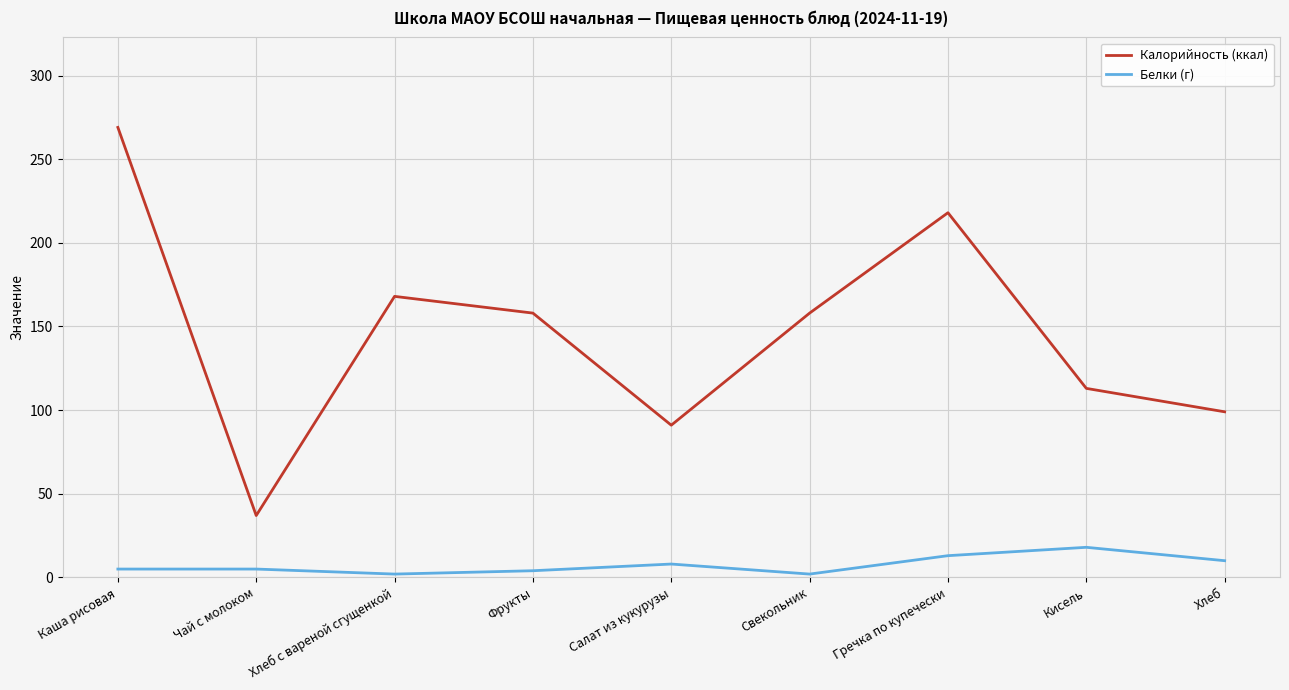

What position from the left is Каша рисовая?

1